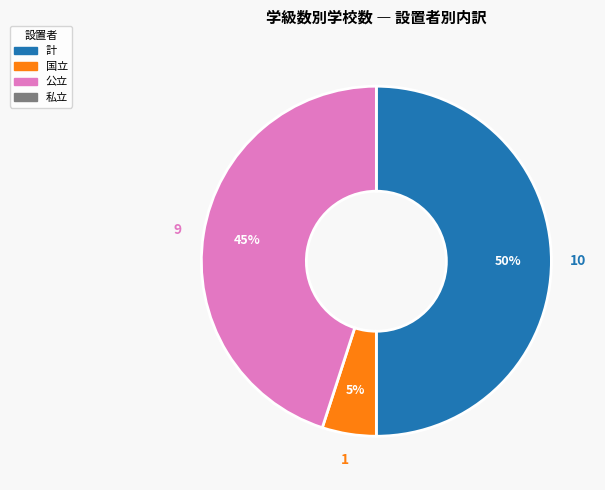

To the nearest percent, what is the difference between the largest and smallest slice percentages?

45%